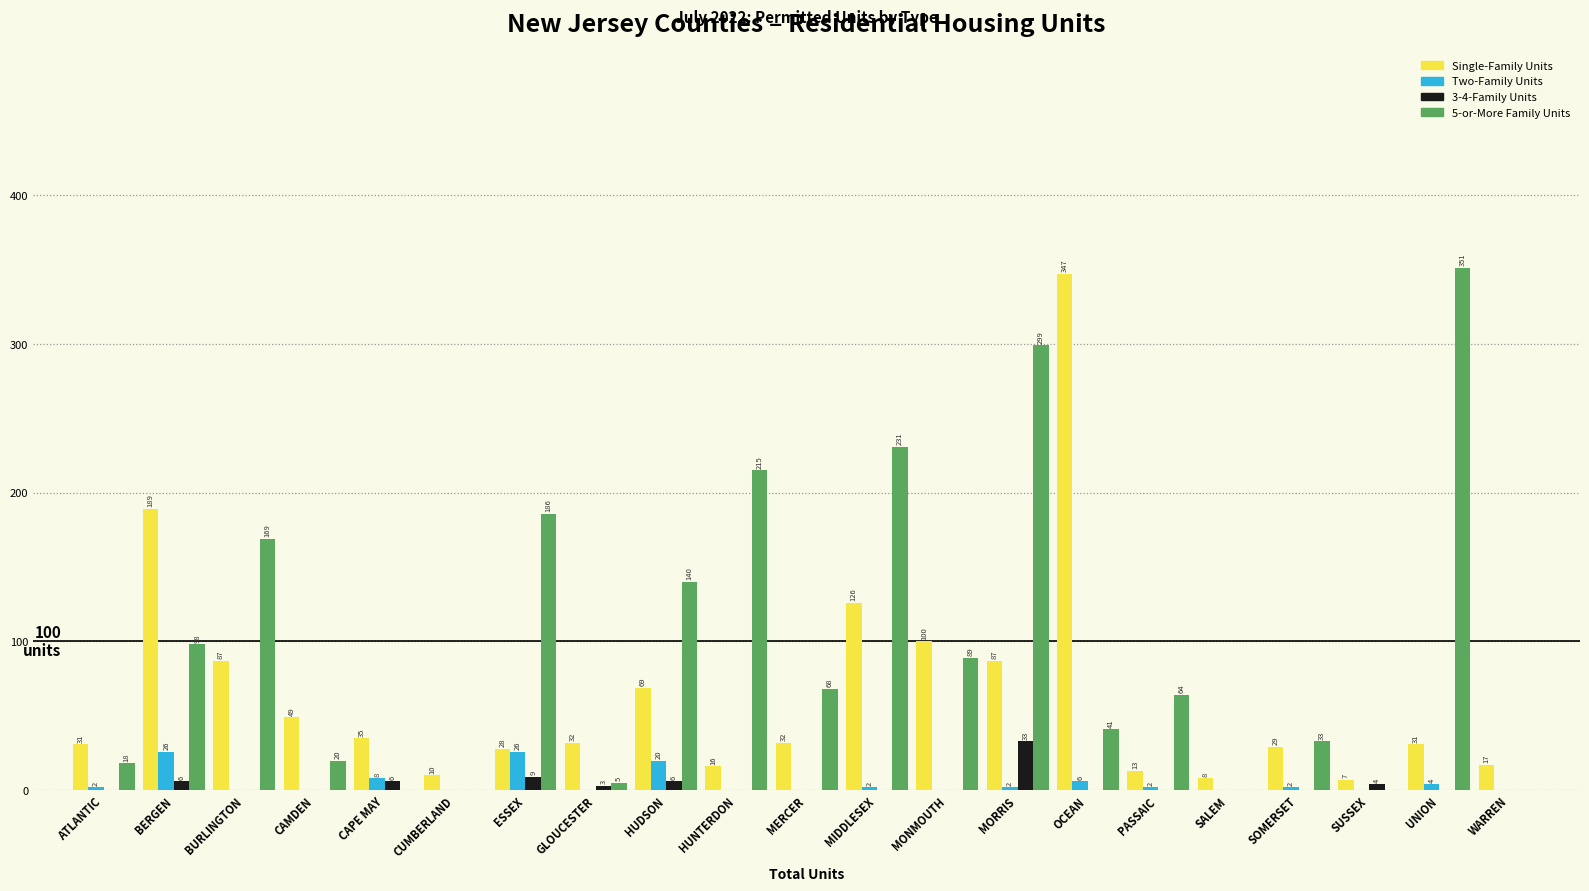

Reading left to right, transcribe all the data shown in this chart.

Single-Family Units: ATLANTIC=31	BERGEN=189	BURLINGTON=87	CAMDEN=49	CAPE MAY=35	CUMBERLAND=10	ESSEX=28	GLOUCESTER=32	HUDSON=69	HUNTERDON=16	MERCER=32	MIDDLESEX=126	MONMOUTH=100	MORRIS=87	OCEAN=347	PASSAIC=13	SALEM=8	SOMERSET=29	SUSSEX=7	UNION=31	WARREN=17
Two-Family Units: ATLANTIC=2	BERGEN=26	BURLINGTON=0	CAMDEN=0	CAPE MAY=8	CUMBERLAND=0	ESSEX=26	GLOUCESTER=0	HUDSON=20	HUNTERDON=0	MERCER=0	MIDDLESEX=2	MONMOUTH=0	MORRIS=2	OCEAN=6	PASSAIC=2	SALEM=0	SOMERSET=2	SUSSEX=0	UNION=4	WARREN=0
3-4-Family Units: ATLANTIC=0	BERGEN=6	BURLINGTON=0	CAMDEN=0	CAPE MAY=6	CUMBERLAND=0	ESSEX=9	GLOUCESTER=3	HUDSON=6	HUNTERDON=0	MERCER=0	MIDDLESEX=0	MONMOUTH=0	MORRIS=33	OCEAN=0	PASSAIC=0	SALEM=0	SOMERSET=0	SUSSEX=4	UNION=0	WARREN=0
5-or-More Family Units: ATLANTIC=18	BERGEN=98	BURLINGTON=169	CAMDEN=20	CAPE MAY=0	CUMBERLAND=0	ESSEX=186	GLOUCESTER=5	HUDSON=140	HUNTERDON=215	MERCER=68	MIDDLESEX=231	MONMOUTH=89	MORRIS=299	OCEAN=41	PASSAIC=64	SALEM=0	SOMERSET=33	SUSSEX=0	UNION=351	WARREN=0